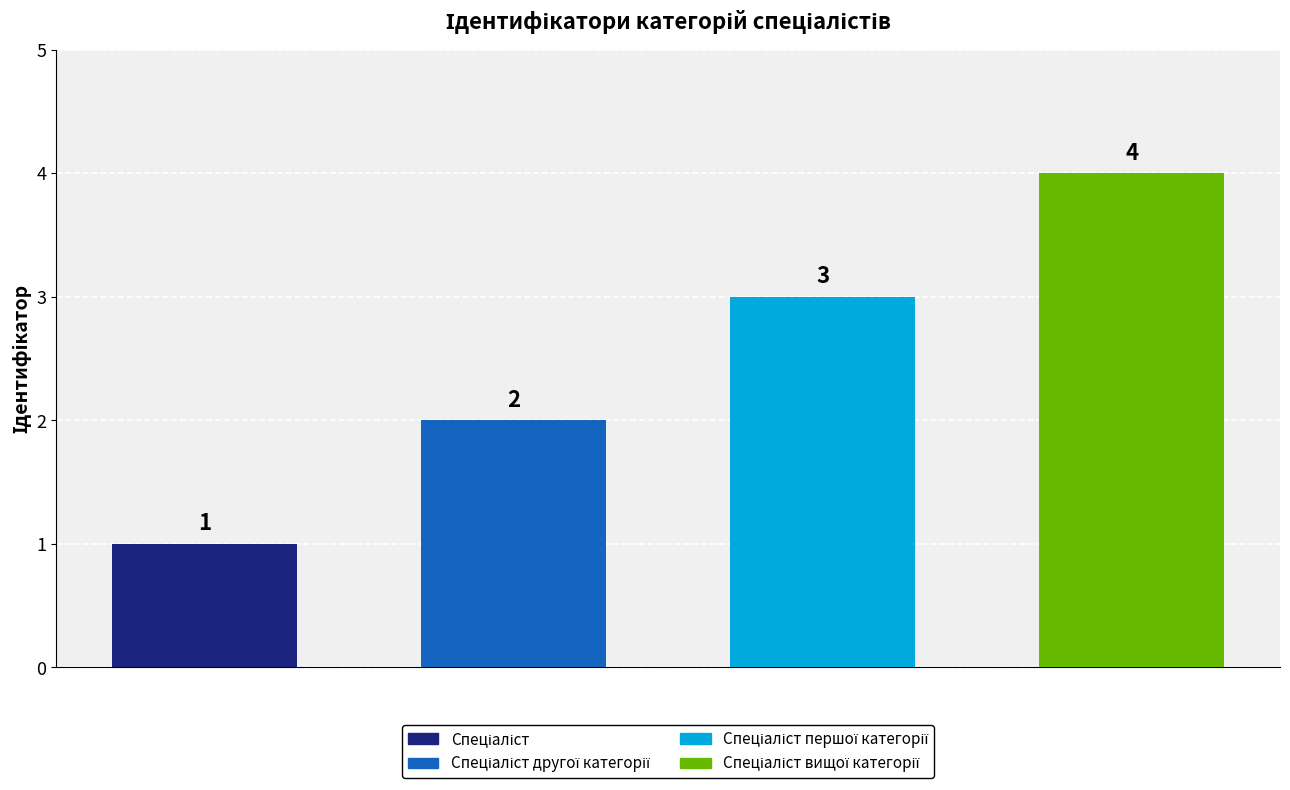

Rank the categories by value from highest to lowest.

Спеціаліст вищої категорії, Спеціаліст першої категорії, Спеціаліст другої категорії, Спеціаліст